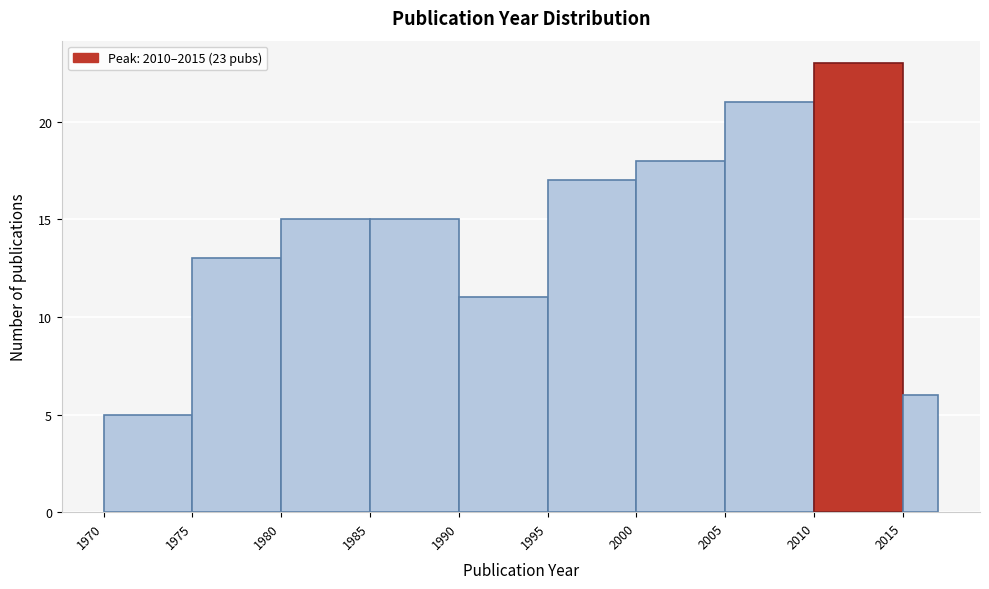

Which range on the x-axis has the tallest bar?

2010 to 2015